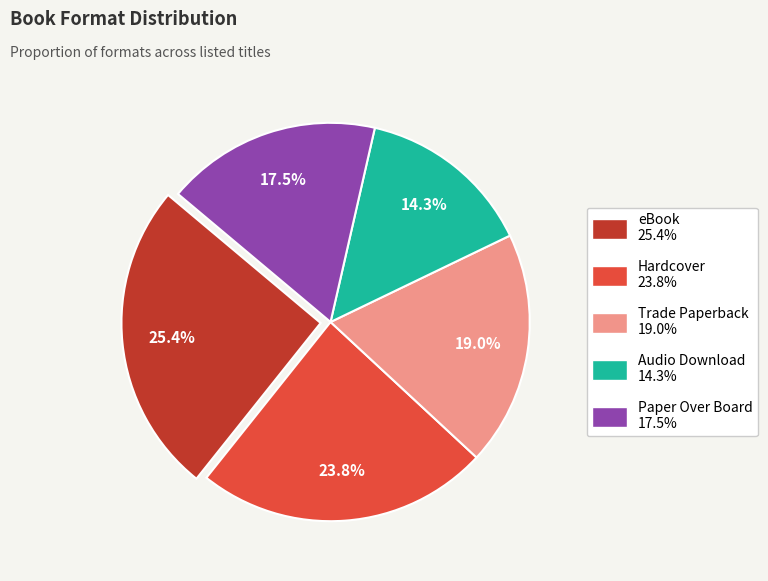

To the nearest percent, what is the difference between the largest and smallest slice percentages?

11%